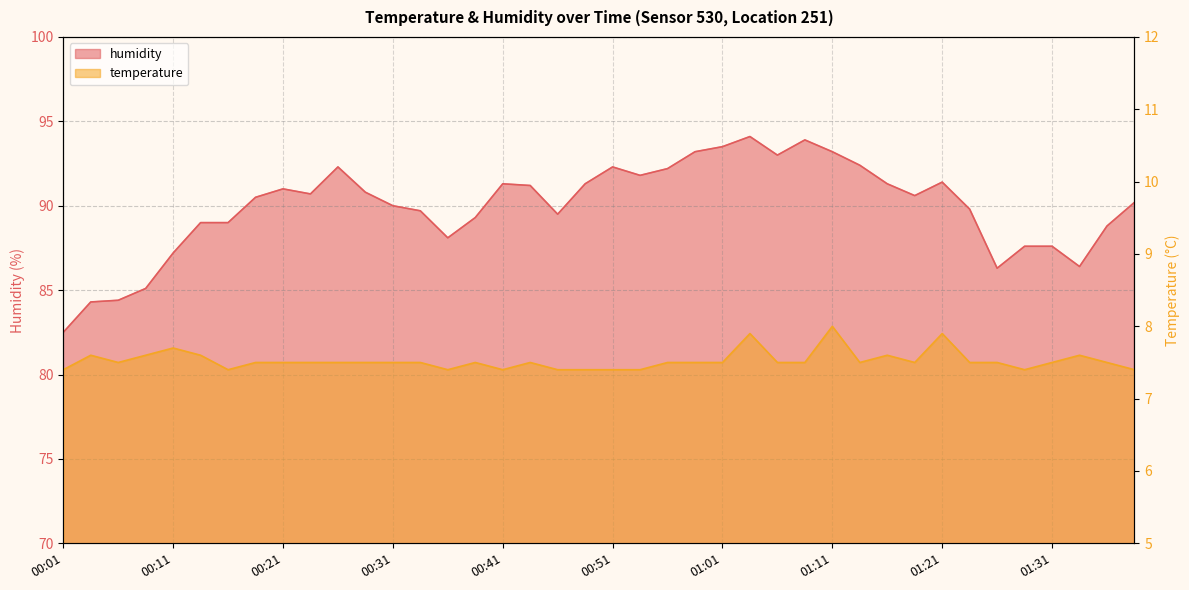

What is the highest value of the temperature series?

8.0